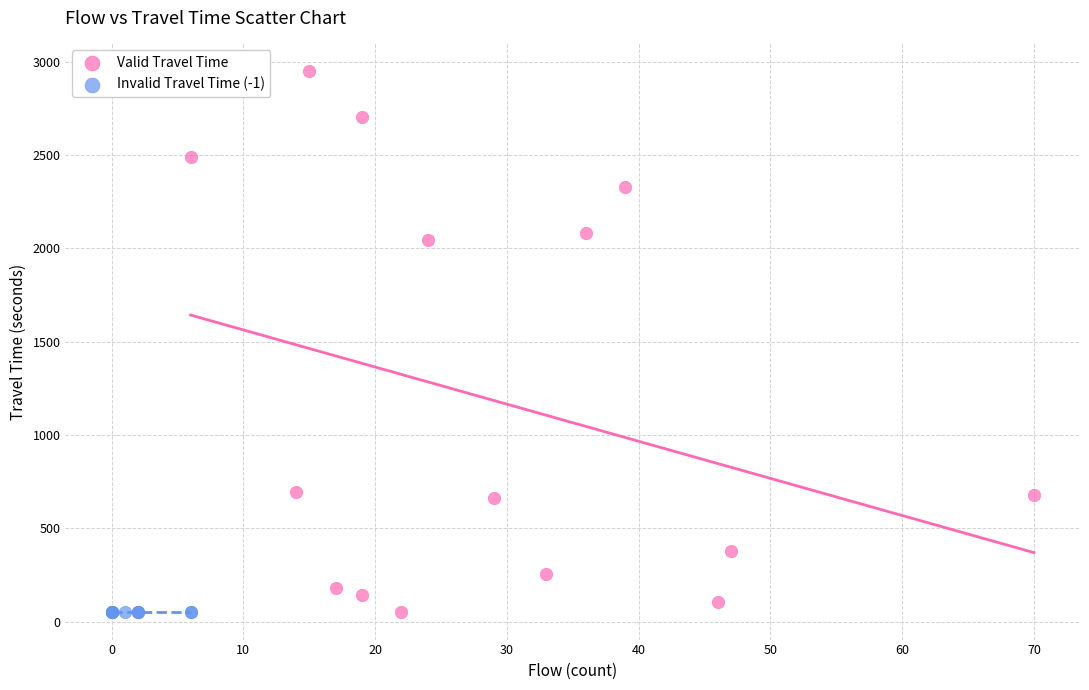

Which series reaches the maximum Y coordinate?

Valid Travel Time